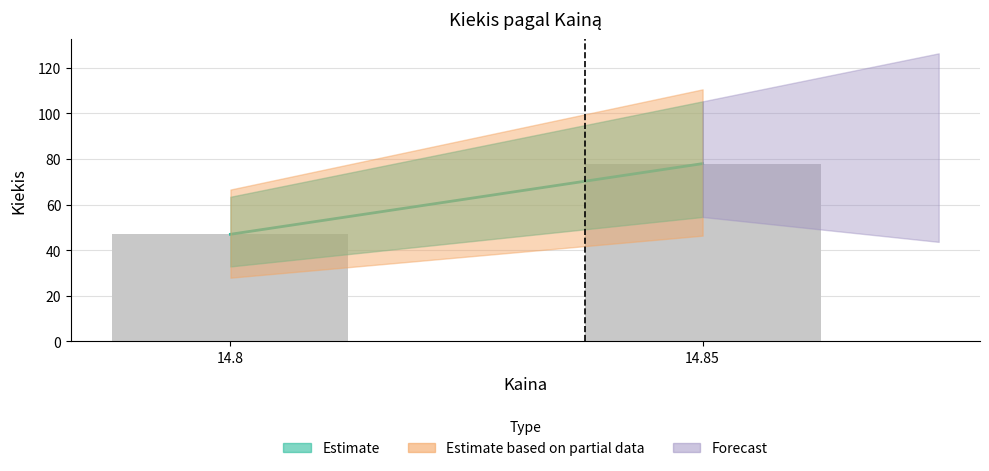

What is the sum of the values at 14.85 and 14.8?

125